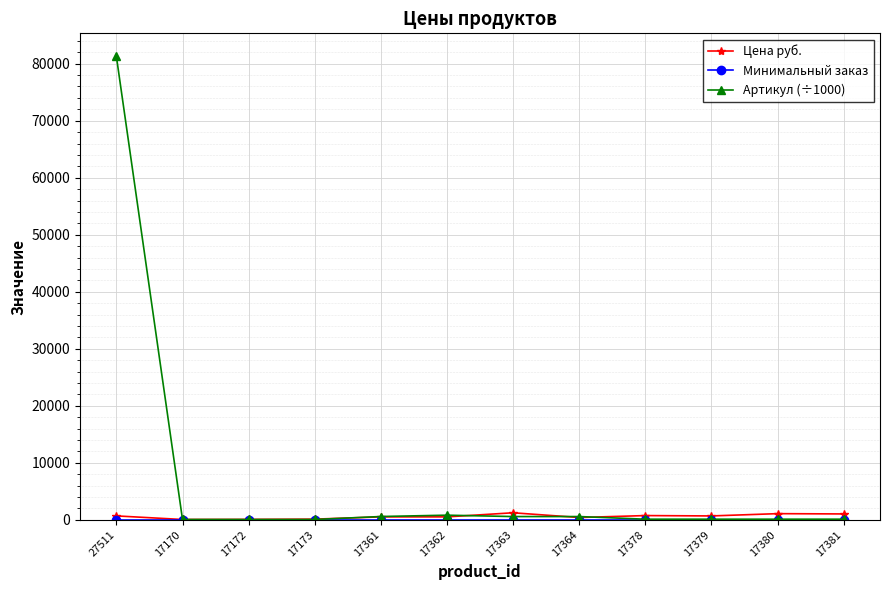

Which series has the widest spread of values?

Артикул (÷1000)